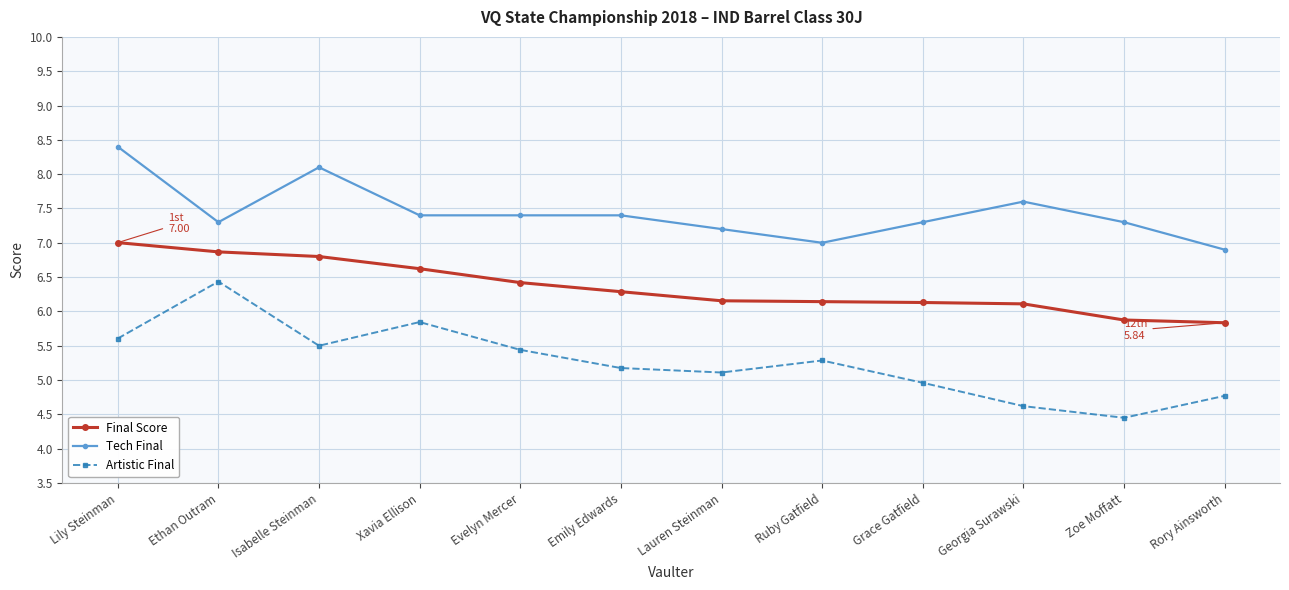

Between Ruby Gatfield and Zoe Moffatt, which series saw the biggest shift?

Artistic Final